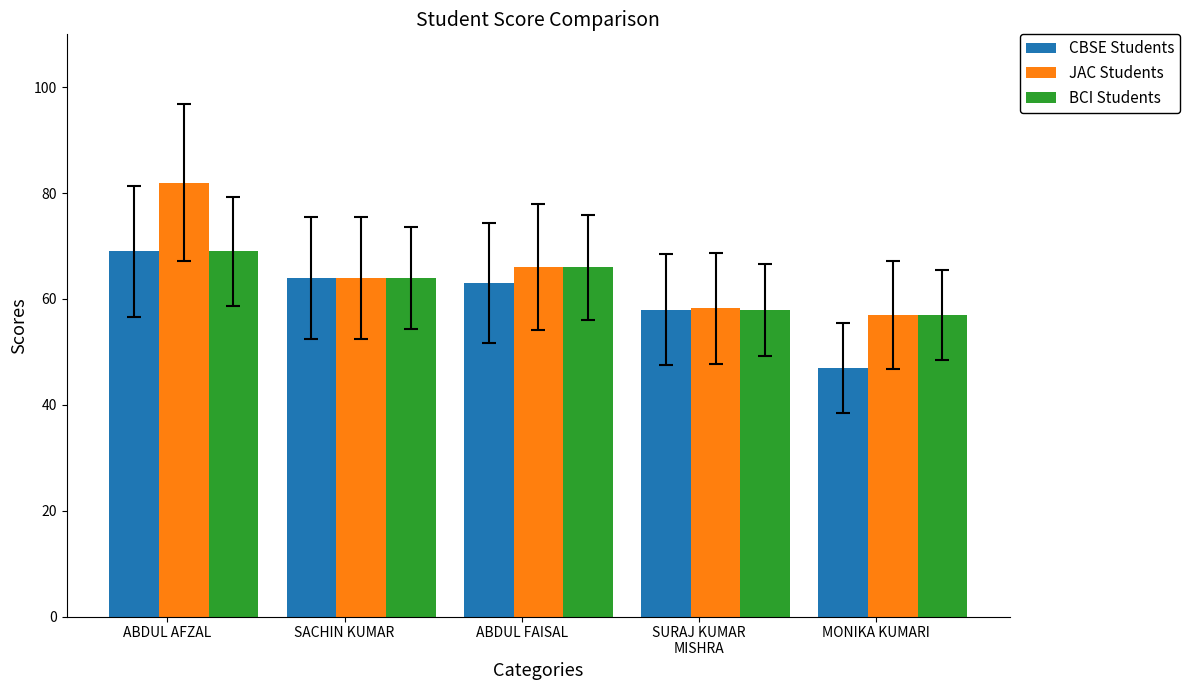

At which category is the sum across all series the highest?

ABDUL AFZAL